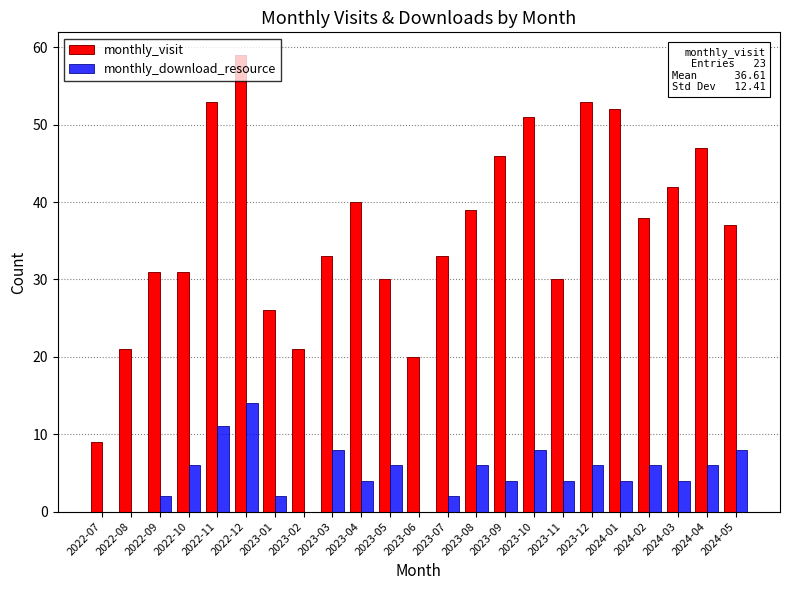

Which category has the highest value in the monthly_download_resource series?

2022-12